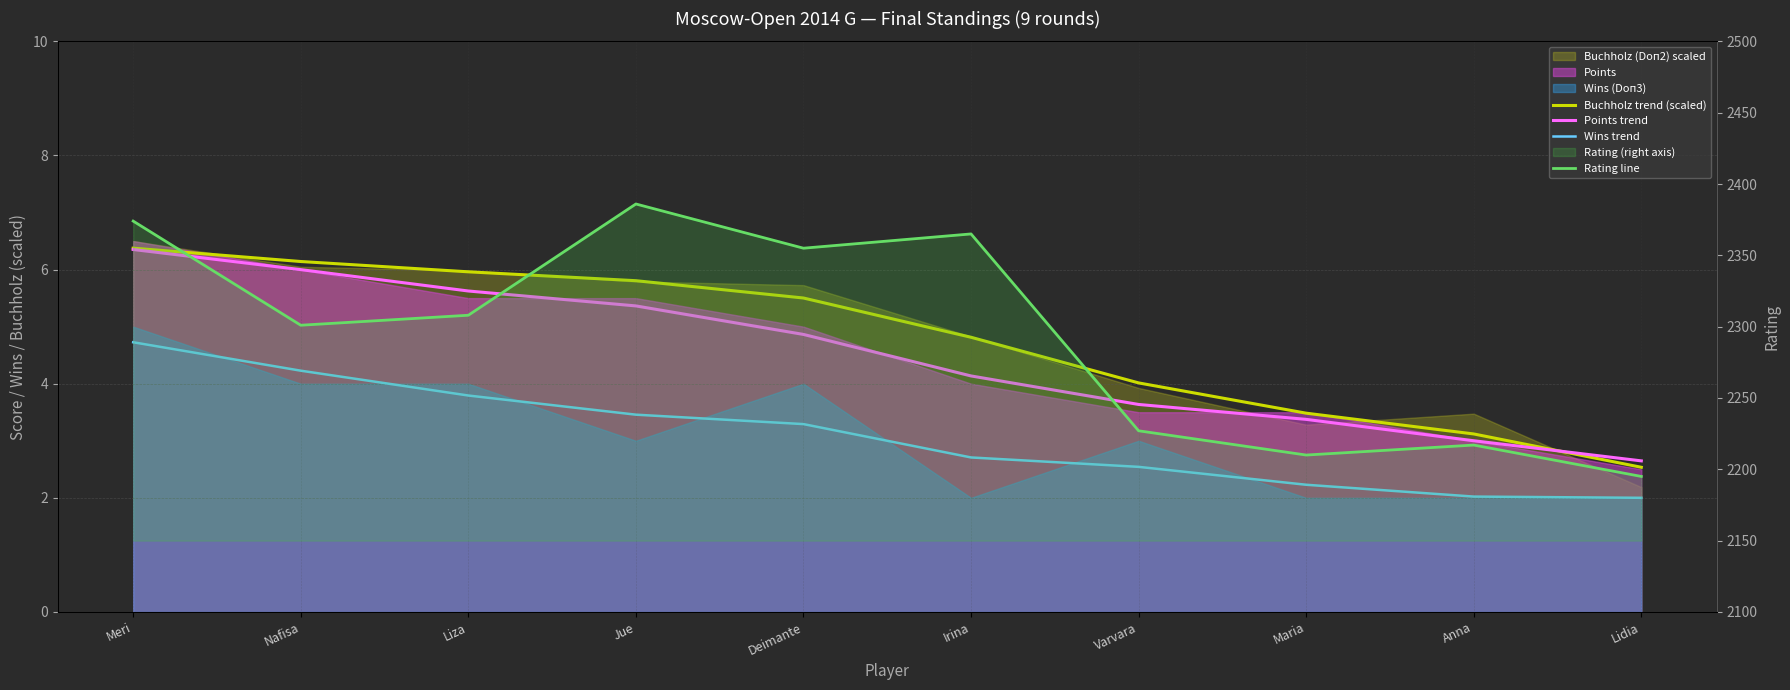

At which label does Points trend first exceed 4?

Meri